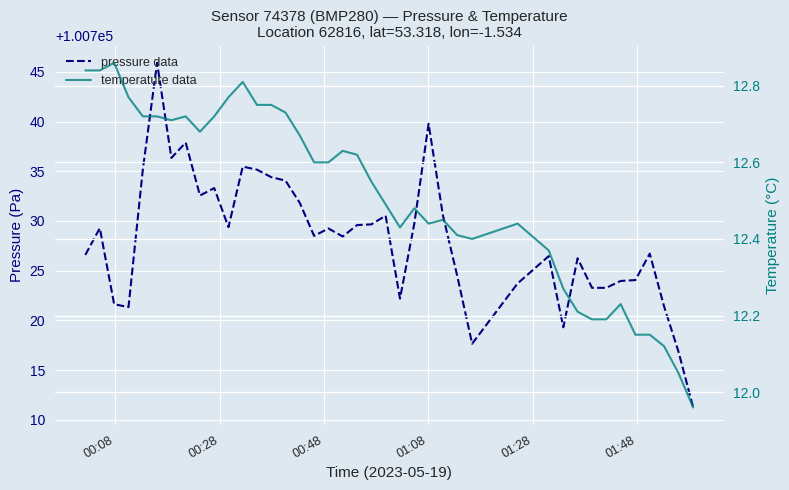

Where does the temperature data series first go above 12?

00:08